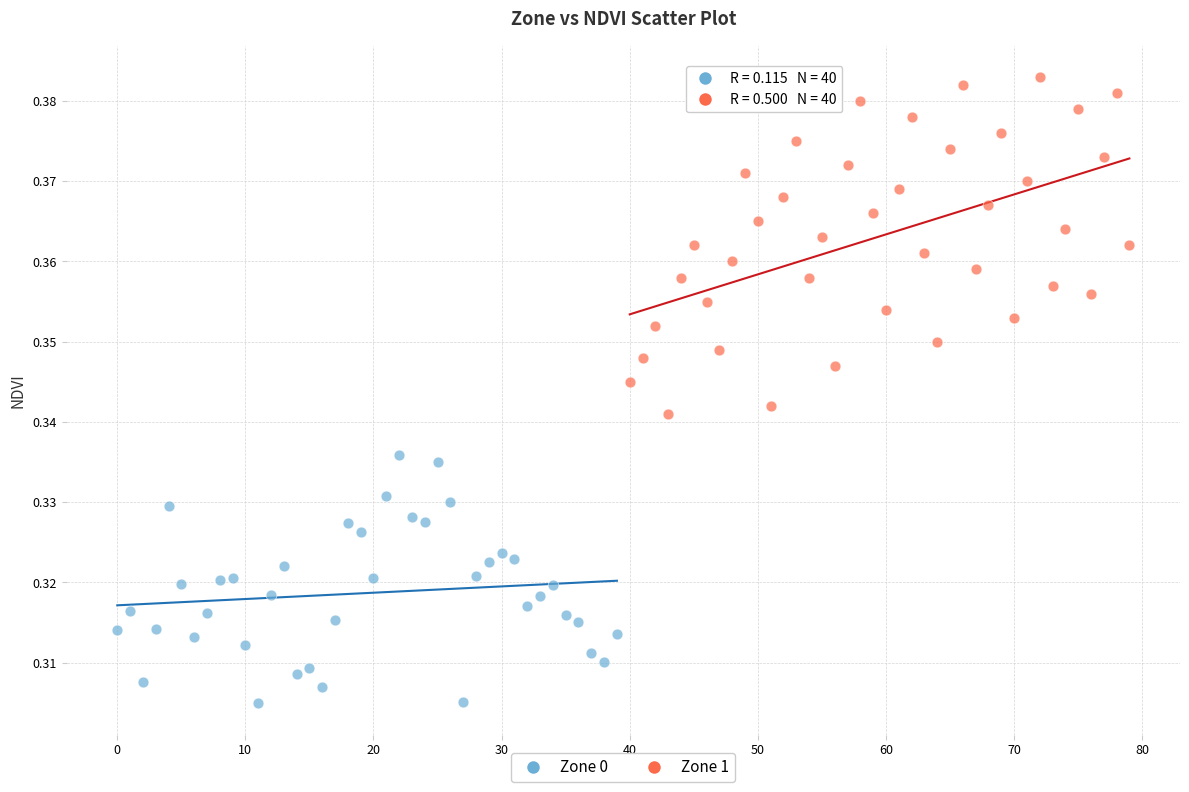

Which series has the widest spread of Y values?

Zone 1